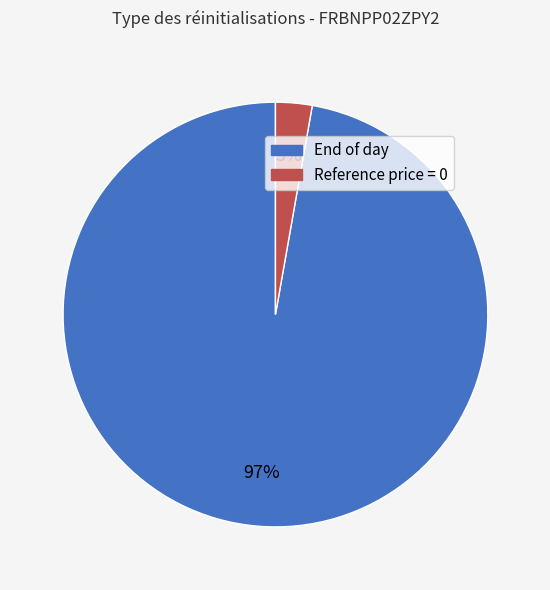

To the nearest percent, what is the difference between the largest and smallest slice percentages?

94%